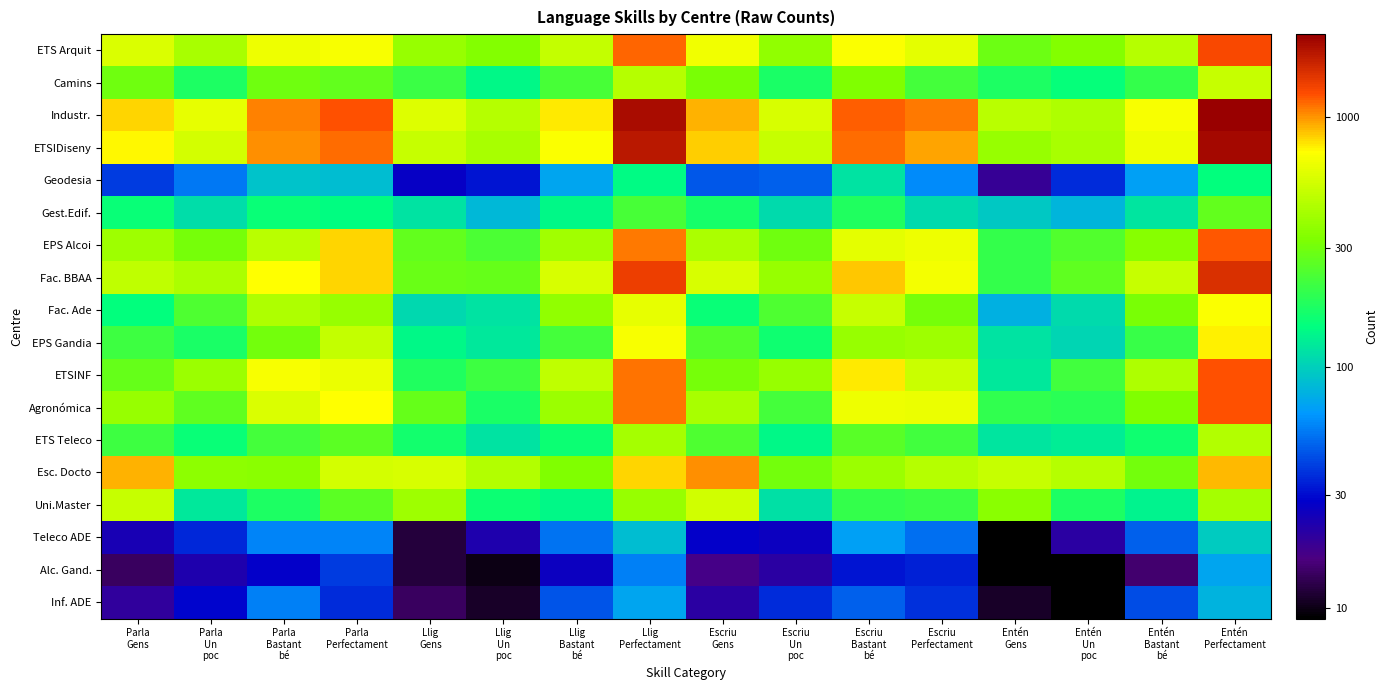

Rank the series by their maximum value, from highest to lowest.

Industr., ETSIDiseny, Fac. BBAA, ETS Arquit, Agronómica, ETSINF, EPS Alcoi, Esc. Docto, EPS Gandia, Fac. Ade, Uni.Master, Camins, ETS Teleco, Gest.Edif., Geodesia, Teleco ADE, Inf. ADE, Alc. Gand.